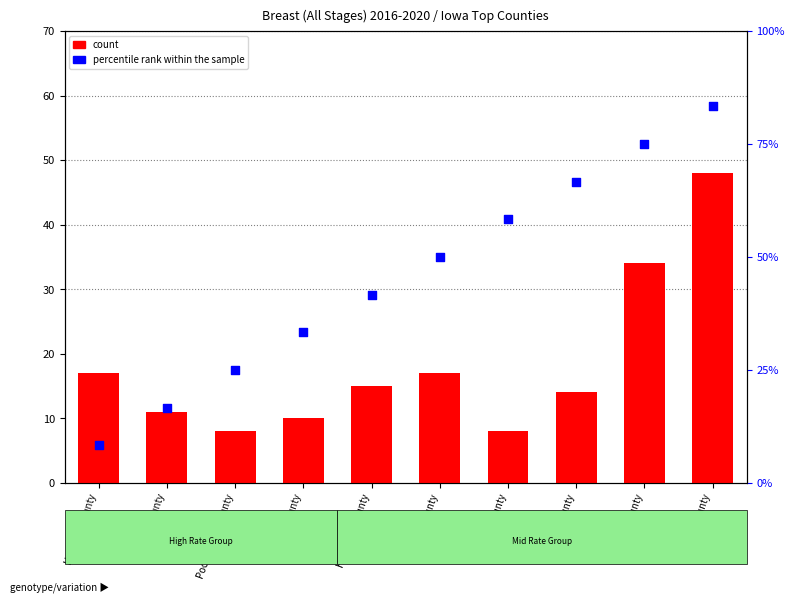

What is the ratio of the value at Keokuk County to the value at Grundy County?

0.2